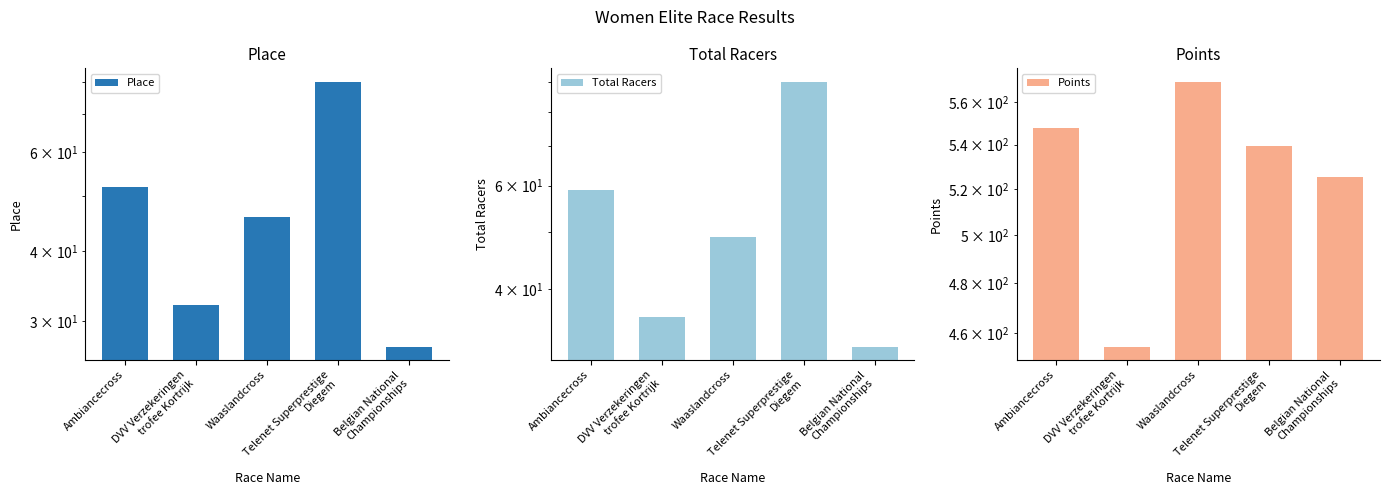

What is the average value of the Place series?

47.4